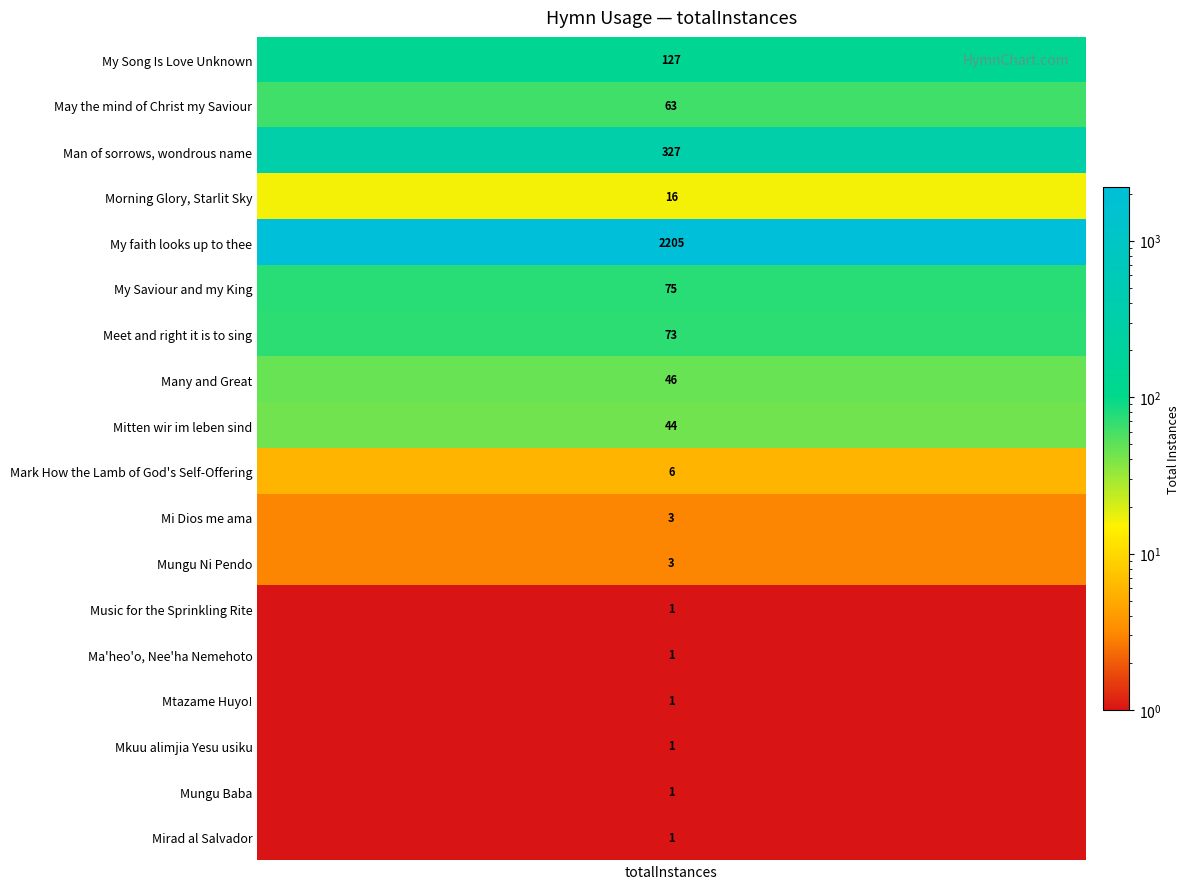

Where is the data nearest to the value 1103?

2